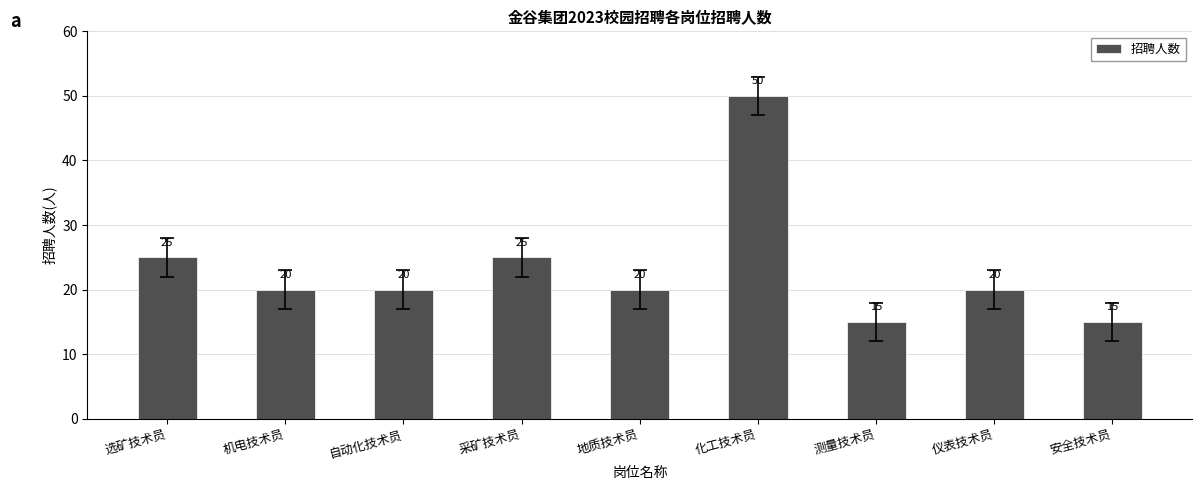

True or false: the data shows 25 at 采矿技术员.

True